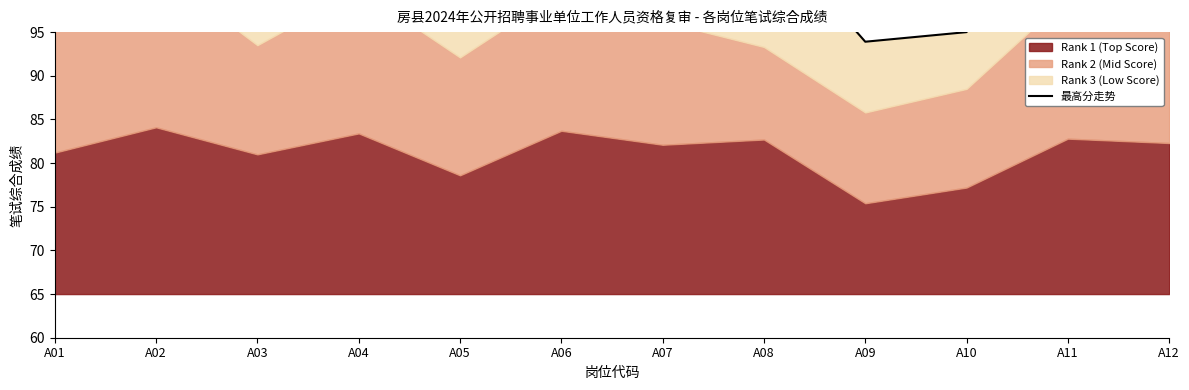

Reading left to right, extract all data points from this chart.

A01=112.6	A02=119.1	A03=105.1	A04=115.6	A05=104.6	A06=114.9	A07=110.1	A08=107.1	A09=93.9	A10=95.0	A11=113.0	A12=114.3